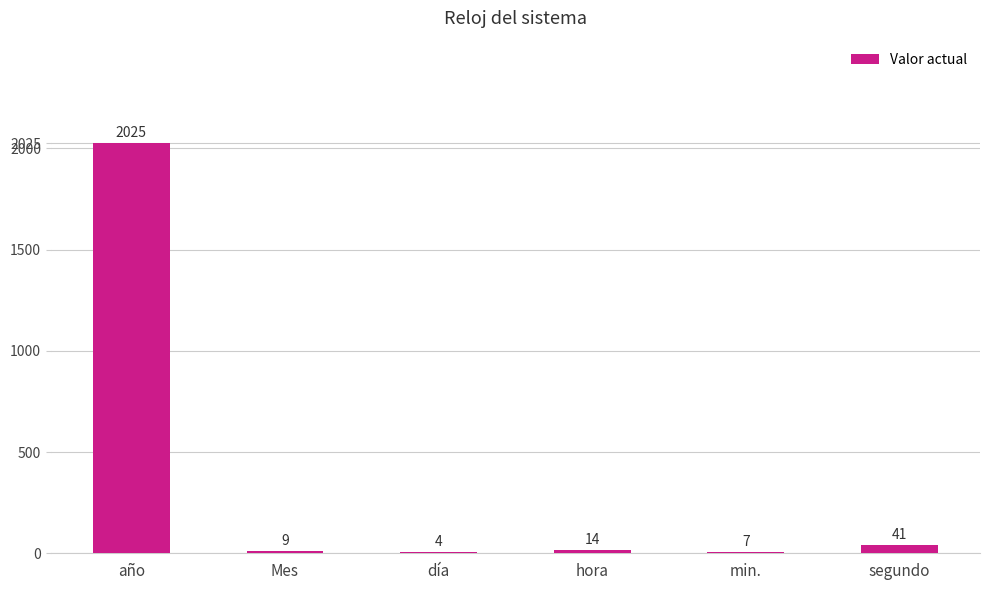

What is the sum of the values at Mes and año?

2034